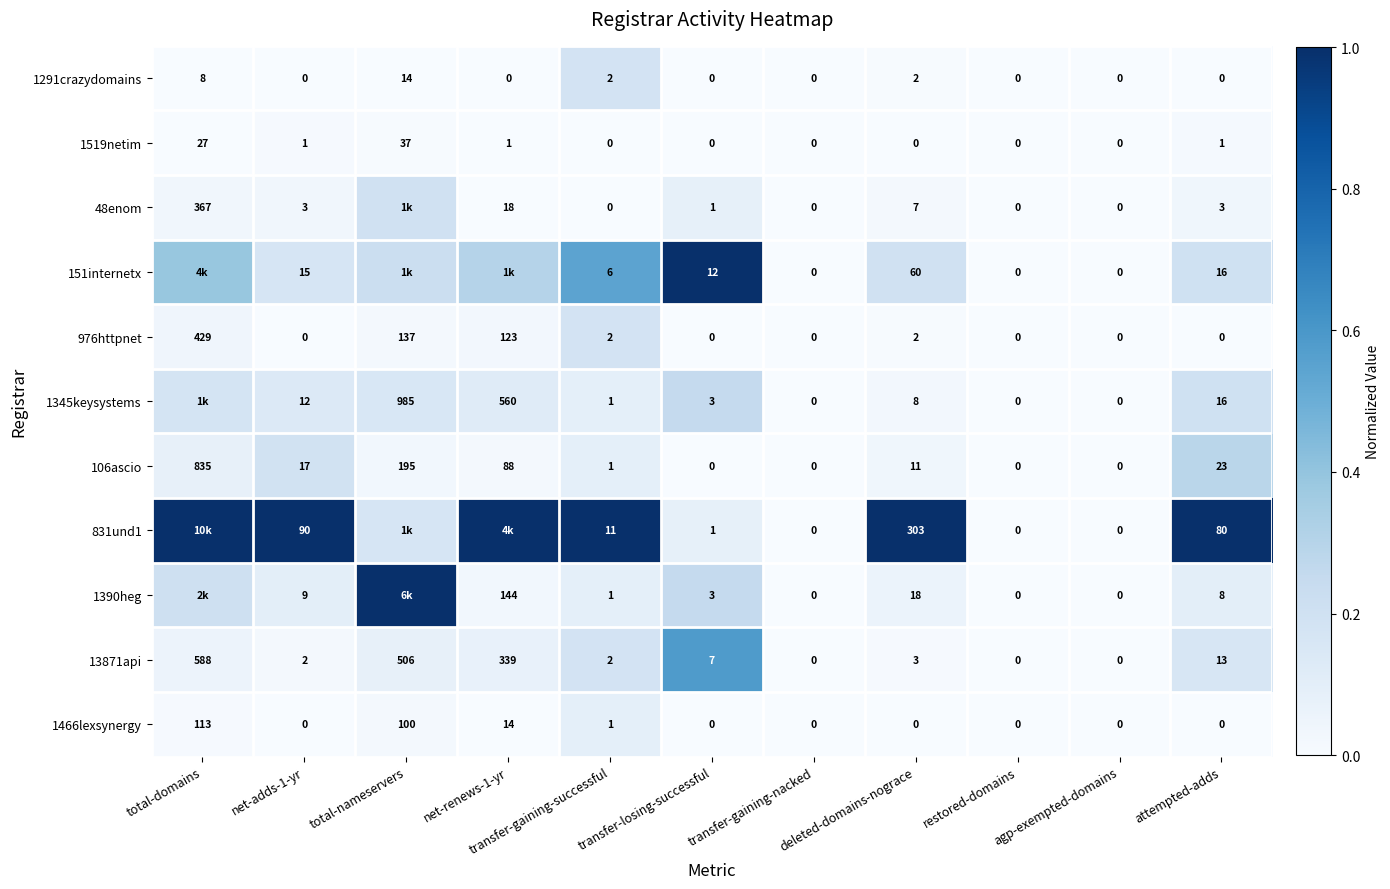

Count the number of data series in this chart.

11